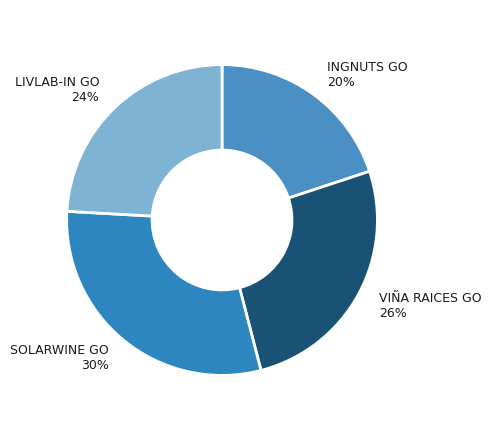

Which slice is the largest?

SOLARWINE GO